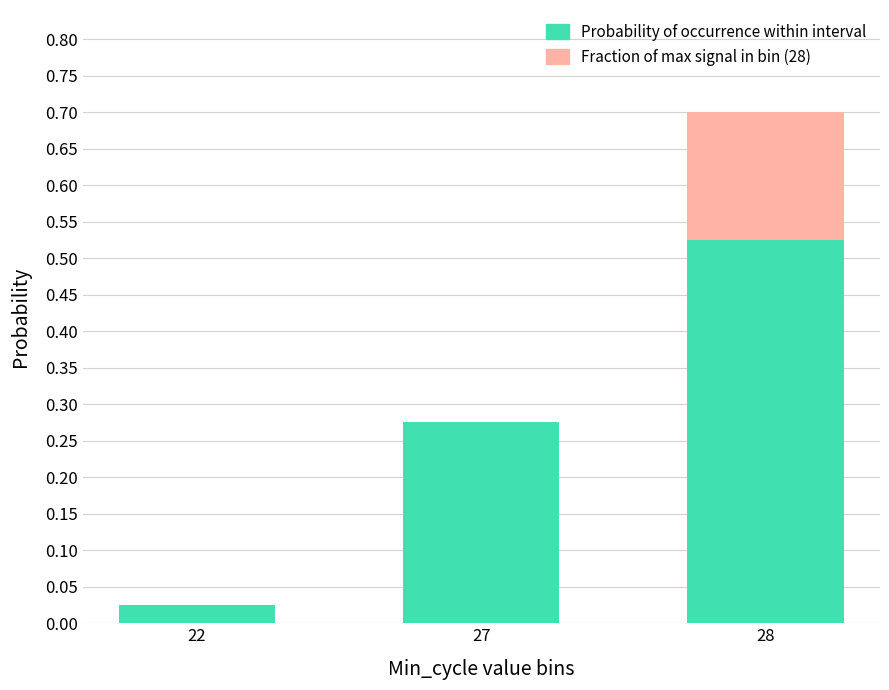

Are the bars horizontal?

No